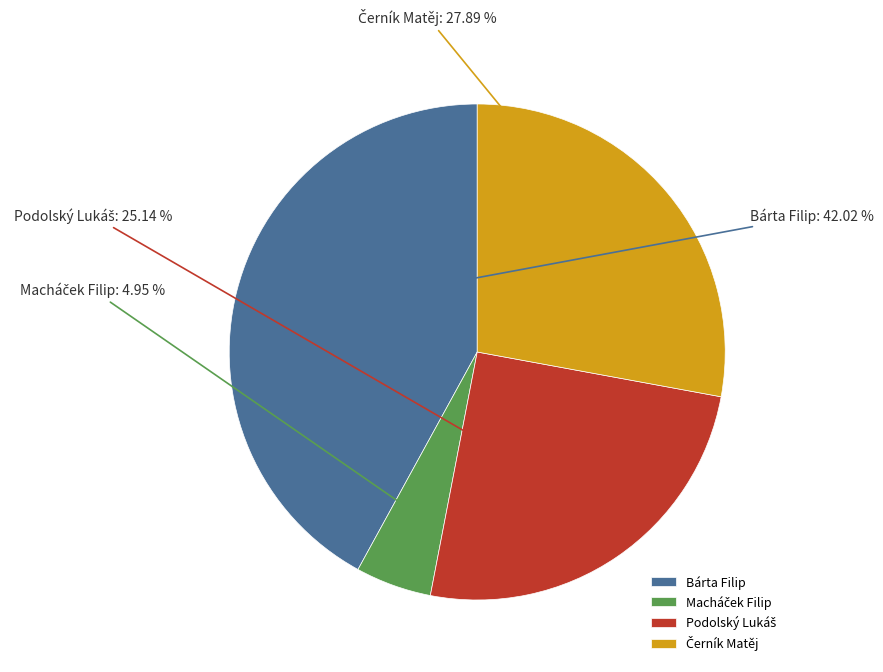

Does any single category account for the majority?

No